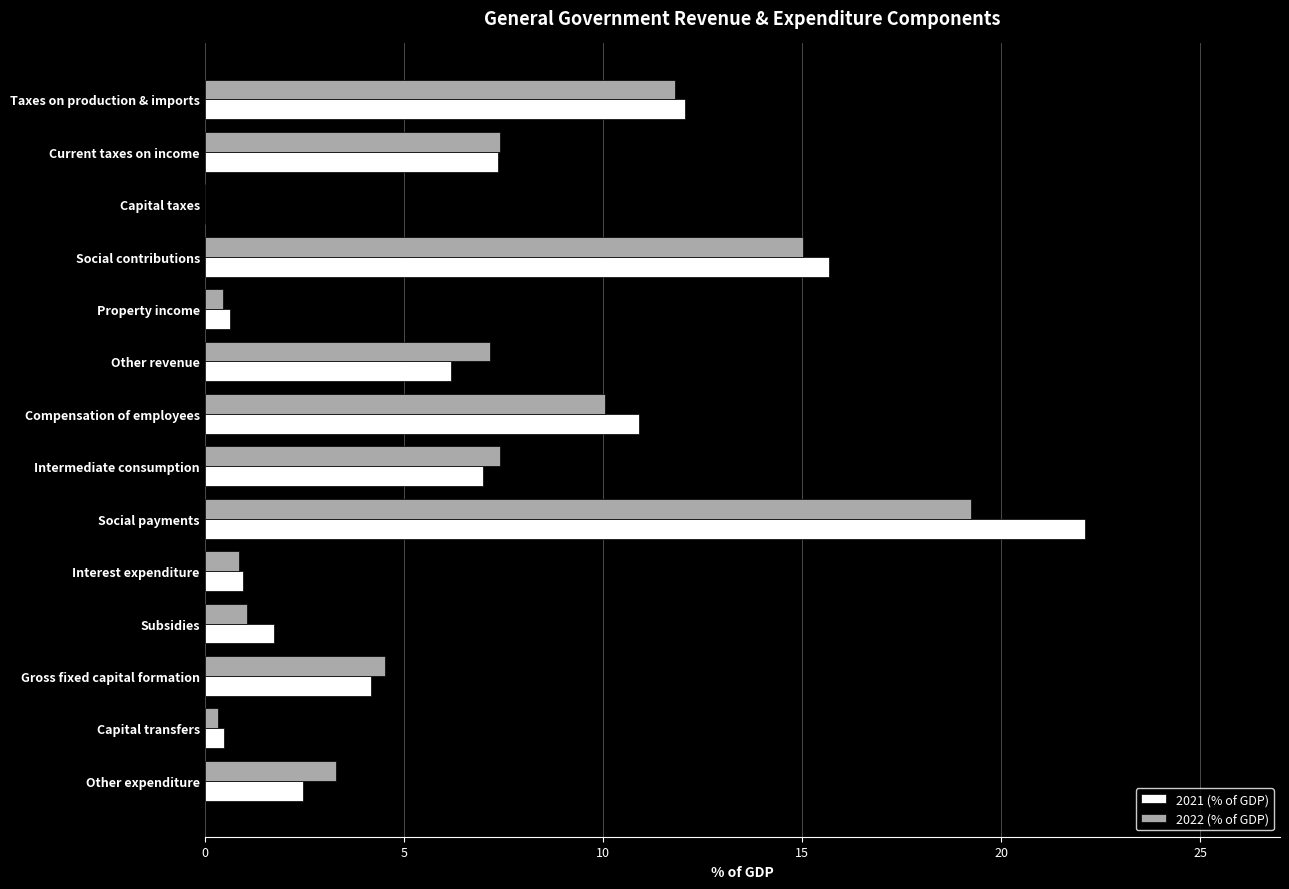

Where is 2021 (% of GDP) nearest to the value 11?

Compensation of employees